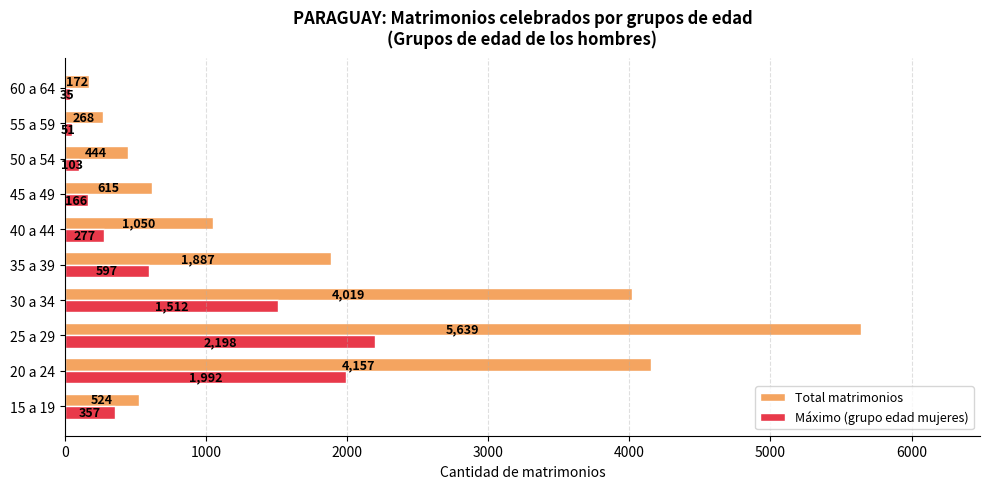

True or false: Total matrimonios has a value of 524 at 15 a 19.

True